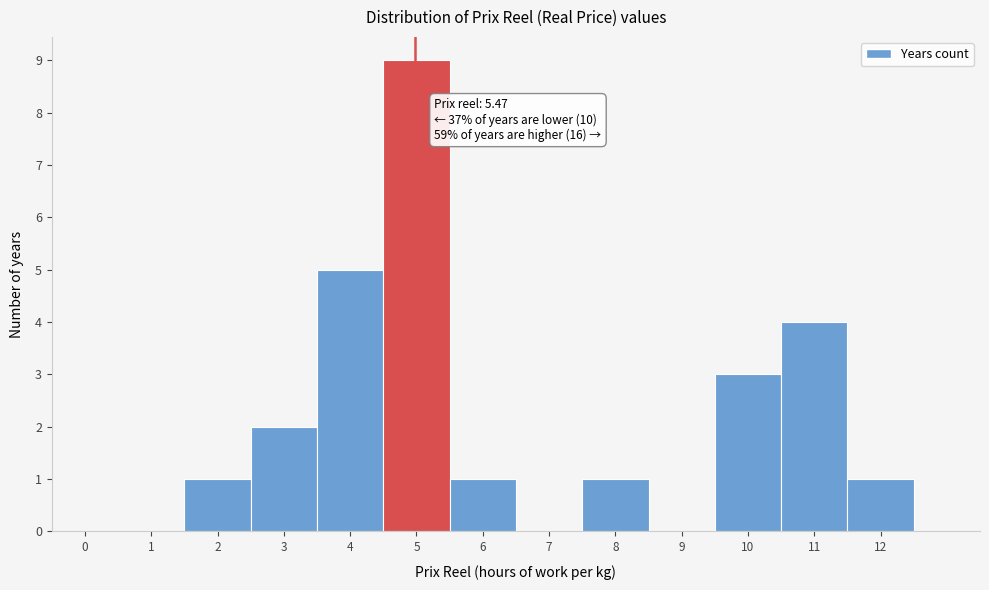

Reading right to left, list all the values displayed in this chart.

12=1	11=4	10=3	9=0	8=1	7=0	6=1	5=9	4=5	3=2	2=1	1=0	0=0